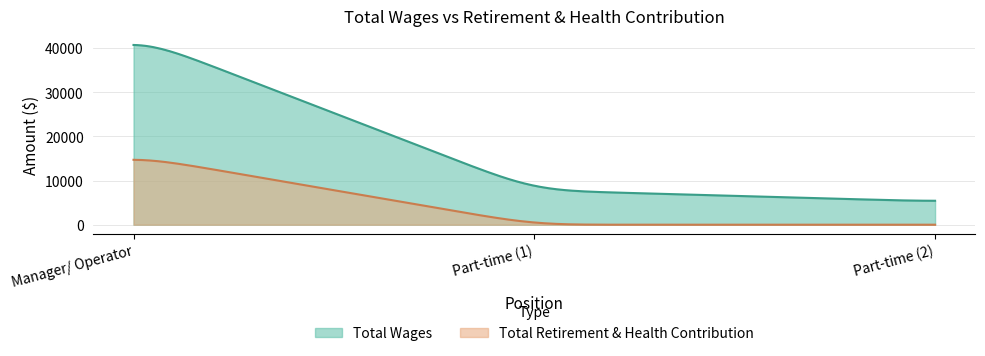

What position from the right is Total Wages?

2